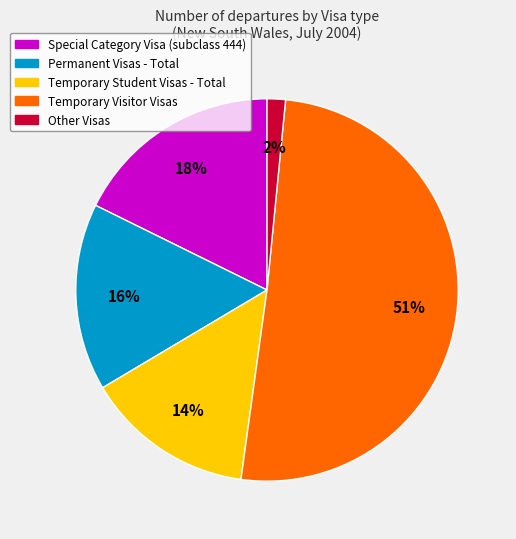

Combined, do Permanent Visas - Total and Other Visas account for over 50%?

No